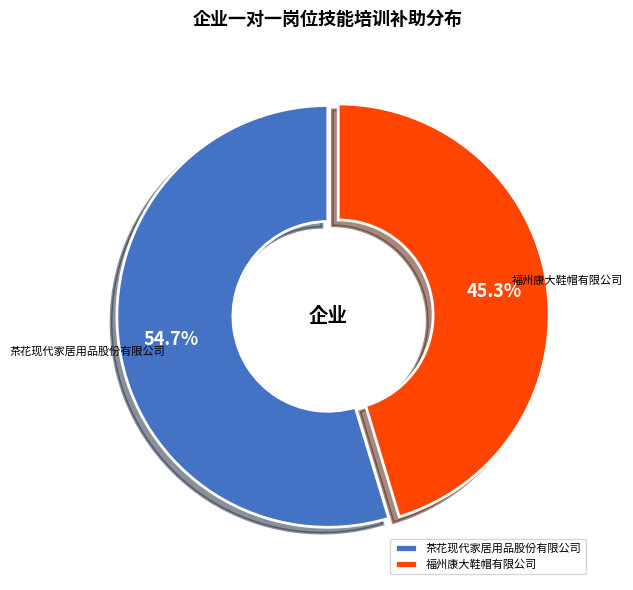

Which category has the smallest portion of the pie?

福州康大鞋帽有限公司